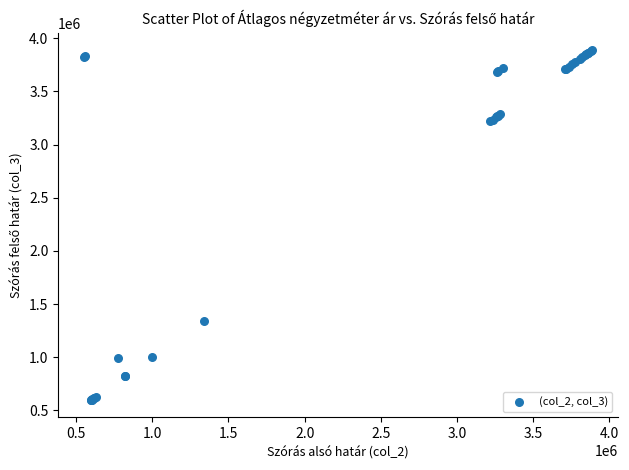

What Y value in the scatter plot is closest to 2243462?

1336461